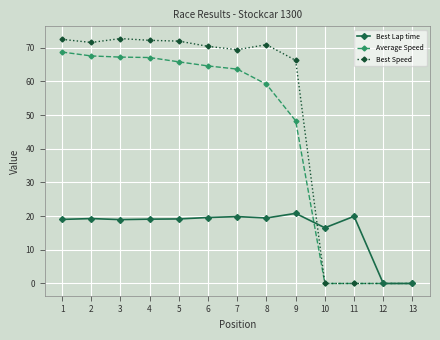

The Best Speed series shows 101.6 at 8. True or false?

False